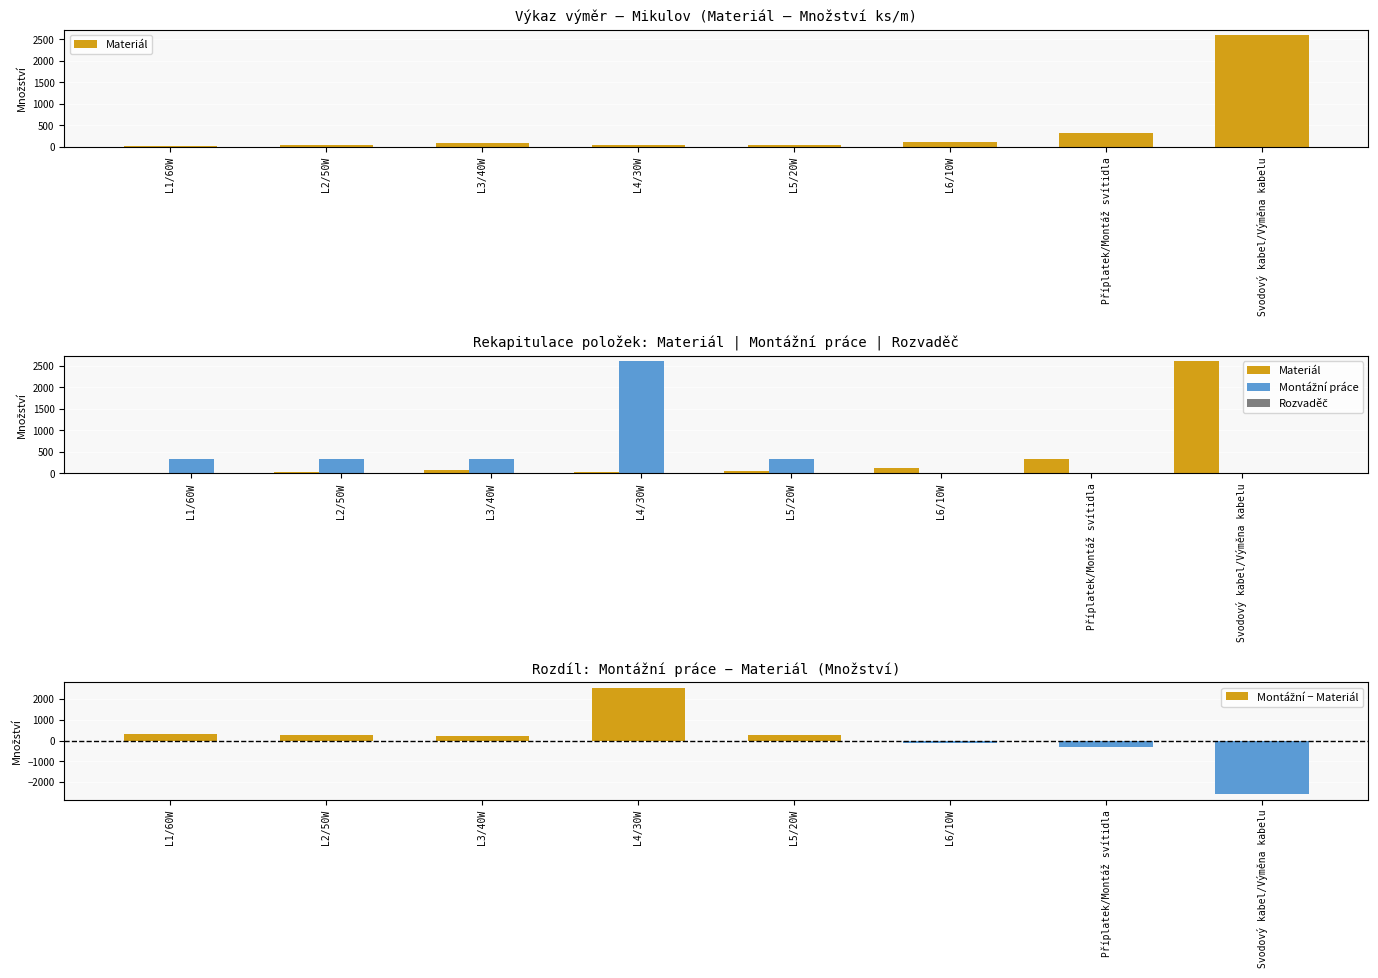

What is the highest value of the Materiál series?

2597